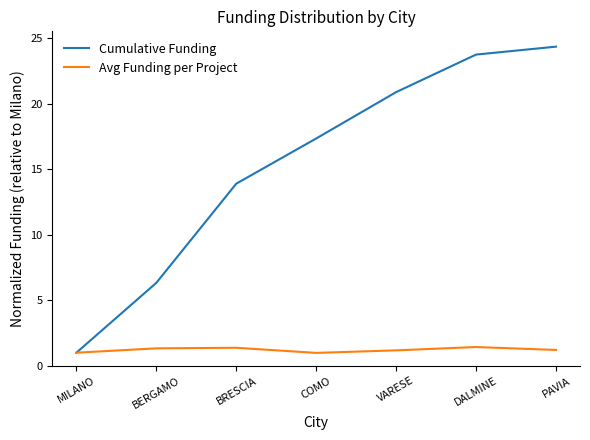

Which series has the largest total across all categories?

Cumulative Funding